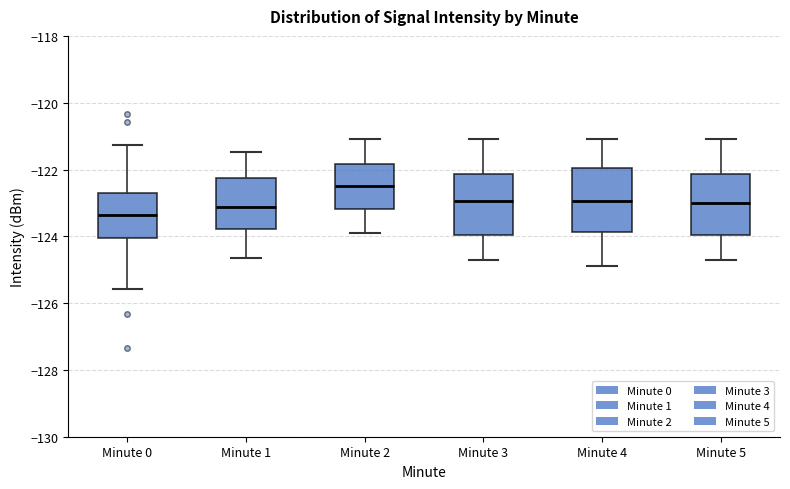

Reading left to right, read every box against the y-axis: the position of its median line, the range the box covers, and the ends of its whiskers. The values are not printed on the chart, so give them approximately, as read against the axis.

Minute 0: median -123.4, box -124.0 to -122.6, whiskers -125.6 to -121.2
Minute 1: median -123.2, box -123.8 to -122.2, whiskers -124.6 to -121.4
Minute 2: median -122.4, box -123.2 to -121.8, whiskers -123.8 to -121.0
Minute 3: median -123.0, box -124.0 to -122.2, whiskers -124.6 to -121.0
Minute 4: median -123.0, box -123.8 to -122.0, whiskers -124.8 to -121.0
Minute 5: median -123.0, box -124.0 to -122.2, whiskers -124.6 to -121.0